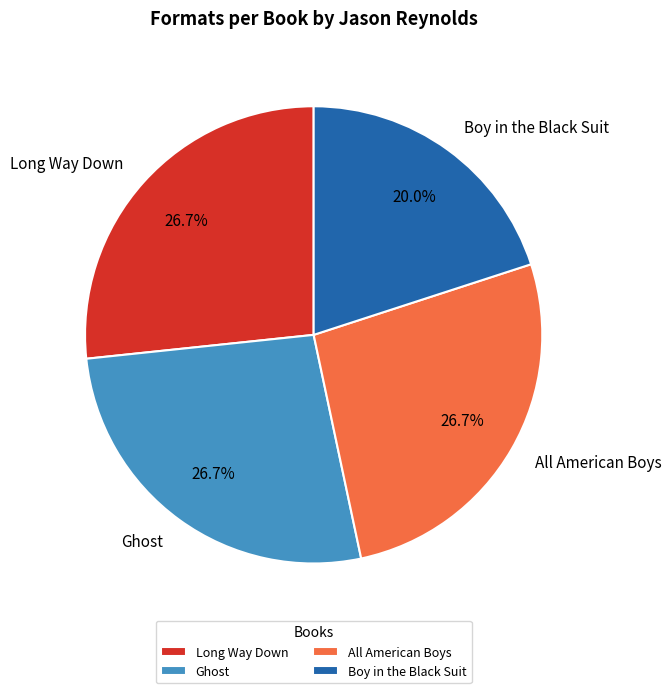

How many segments does this pie chart have?

4